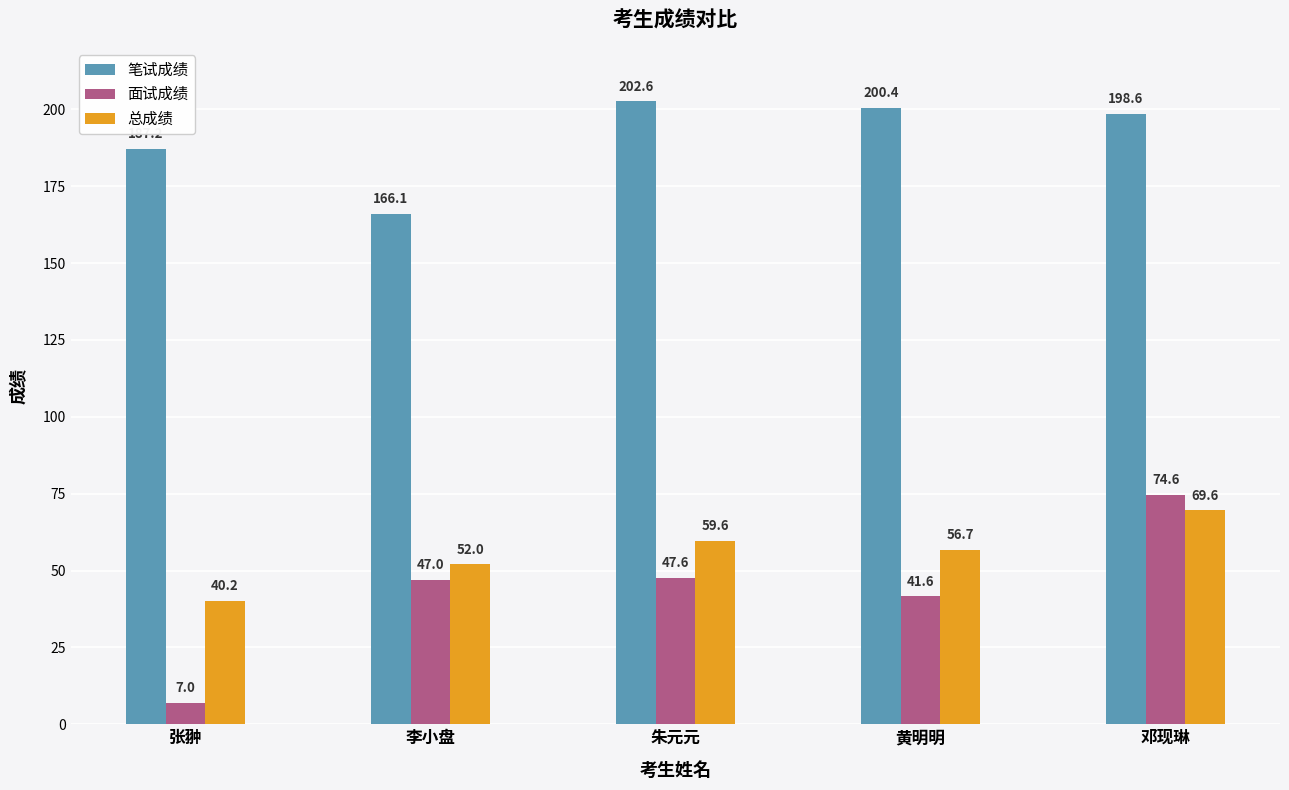

True or false: 笔试成绩 has a value of 202.6 at 朱元元.

True